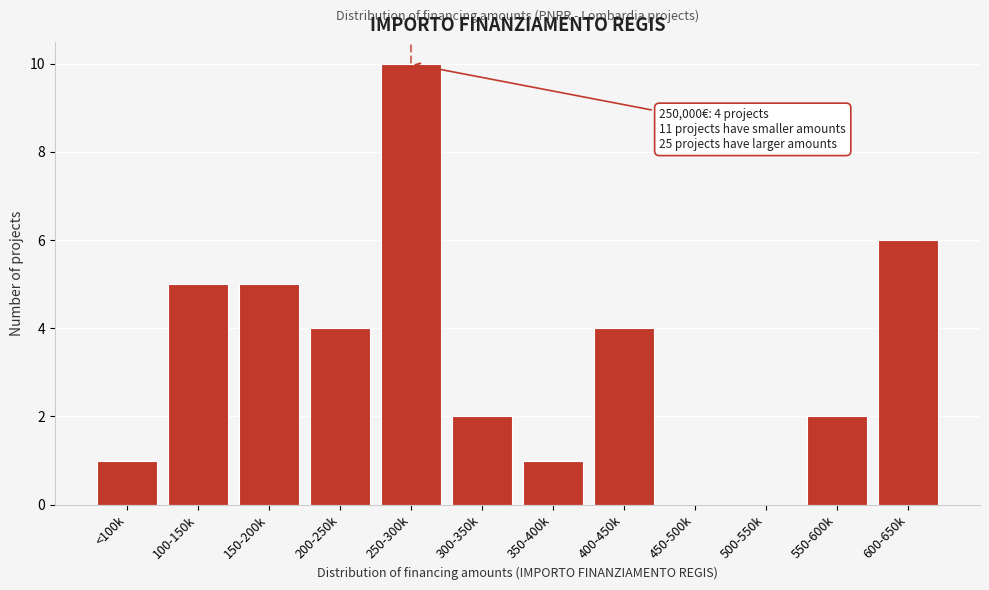

Reading left to right, extract all data points from this chart.

<100k=1	100-150k=5	150-200k=5	200-250k=4	250-300k=10	300-350k=2	350-400k=1	400-450k=4	450-500k=0	500-550k=0	550-600k=2	600-650k=6